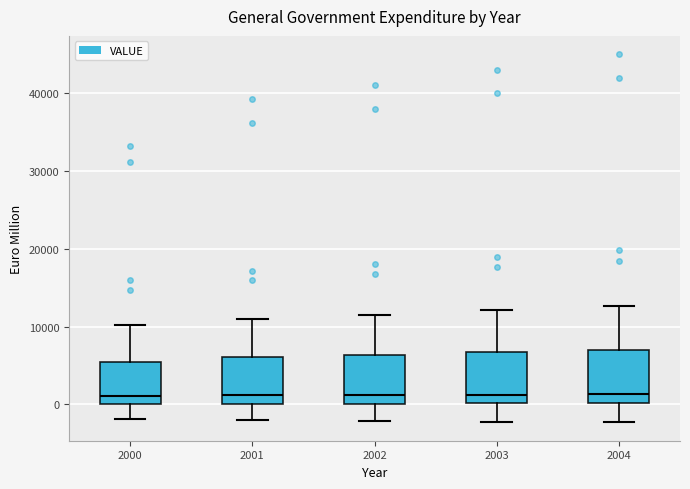

Where does the upper whisker of the box at x = 2004 end on the y-axis? The values are not printed on the chart, so give them approximately, as read against the axis.

13000